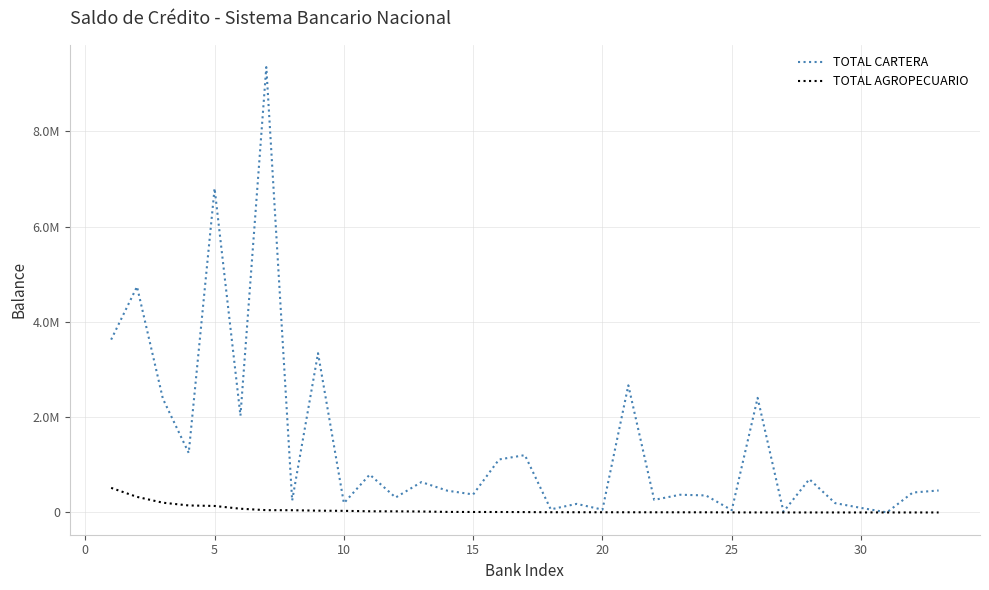

What are all the series names shown in the legend?

TOTAL CARTERA, TOTAL AGROPECUARIO